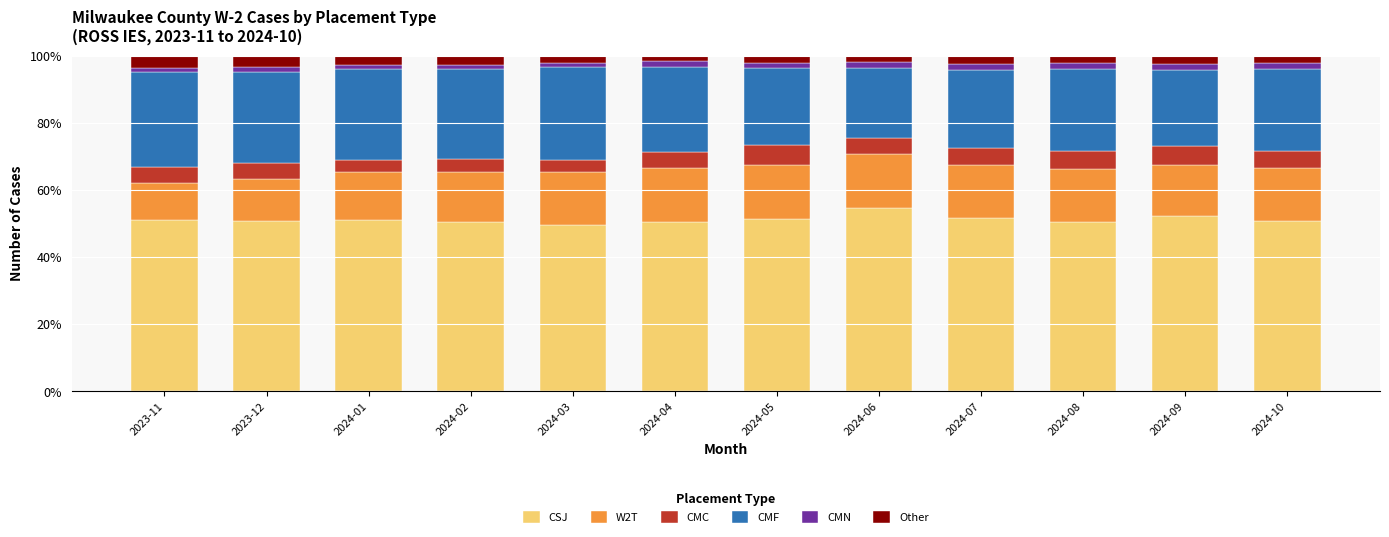

Which category has the highest value in the CSJ series?

2024-06